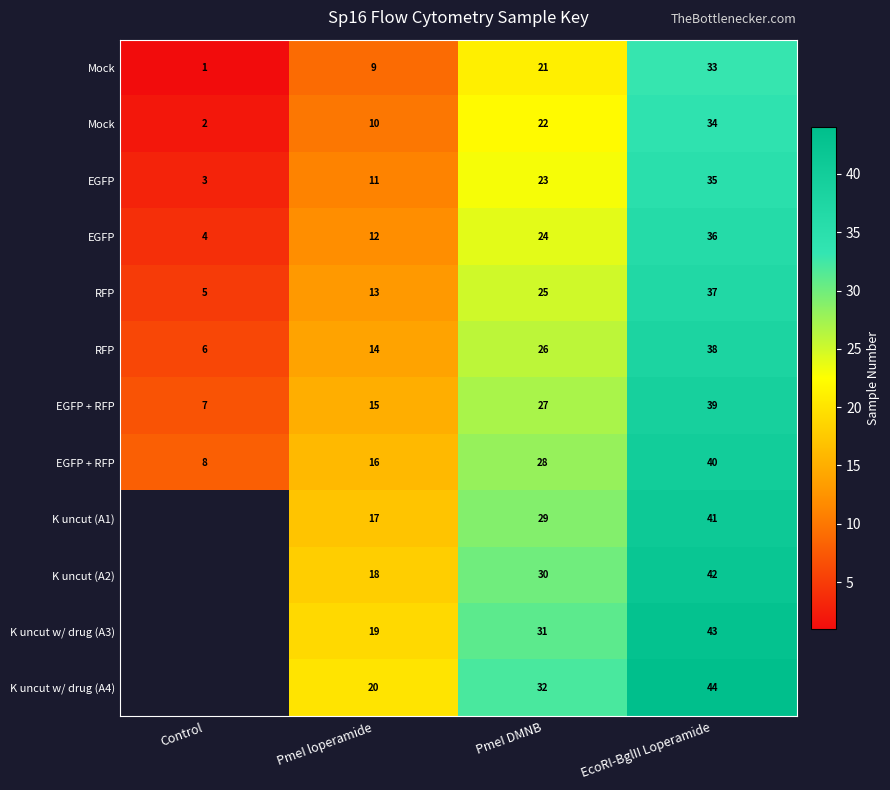

At which category does the chart reach its peak across all series?

EcoRI-BglII Loperamide